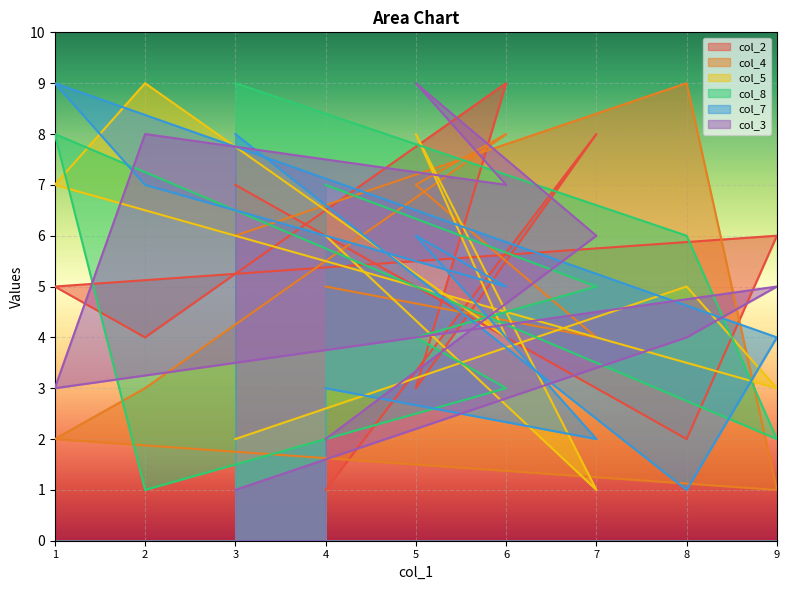

After their last crossing, which series has the higher values: col_2 or col_5?

col_2